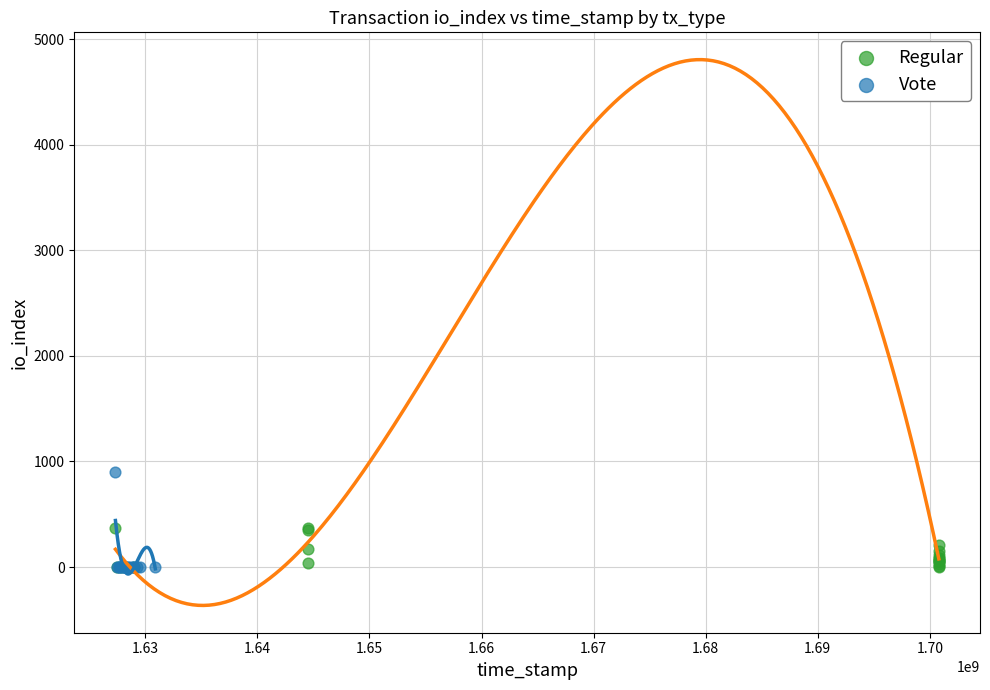

Which series contains the highest Y value?

Vote